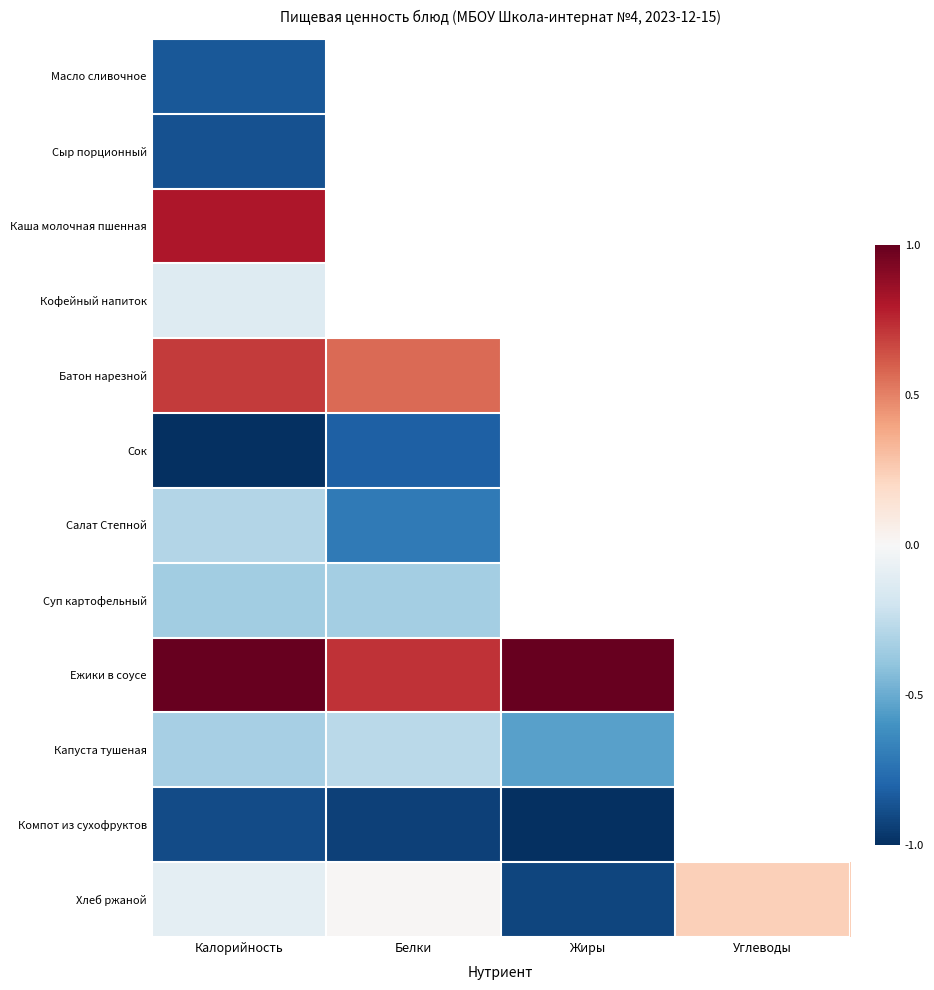

What is the minimum value shown in the chart?

-1.0